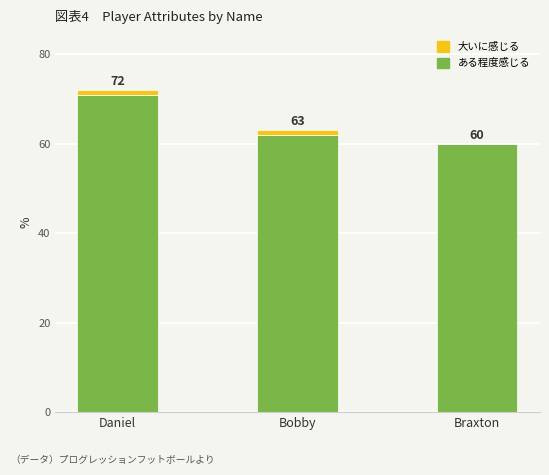

Which series has the largest total across all categories?

ある程度感じる